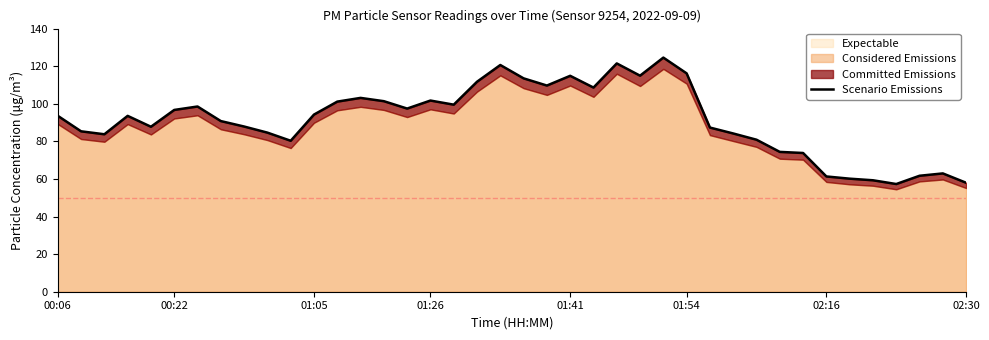

Does the chart have visible grid lines?

No